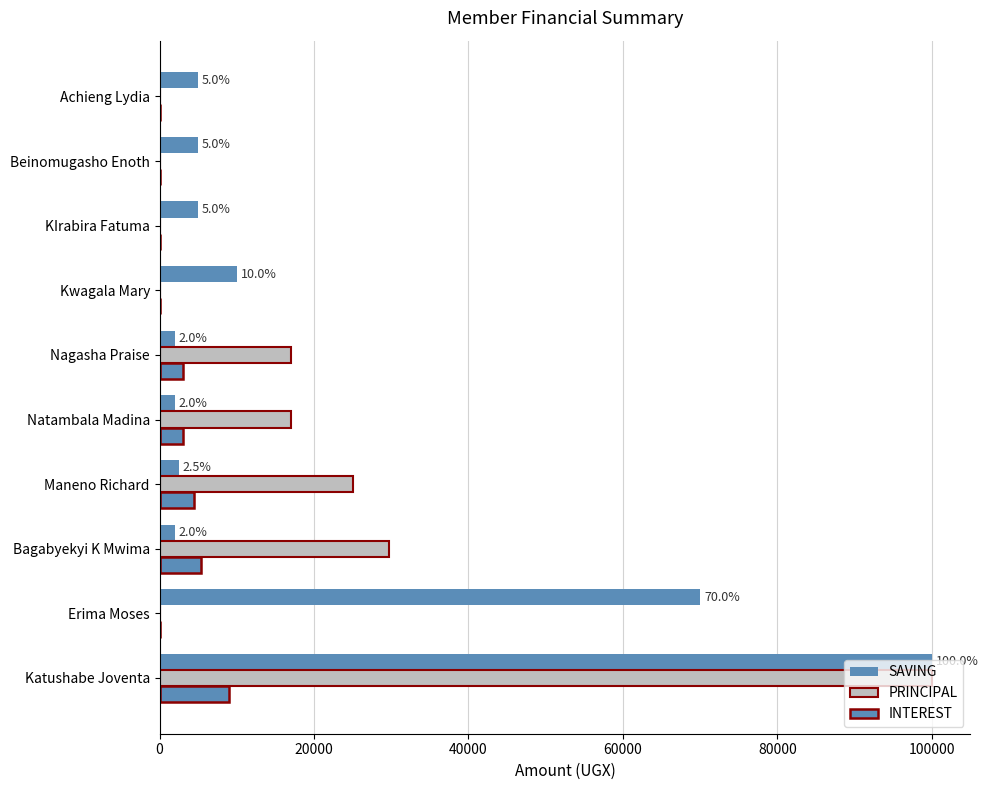

Rank the series by their maximum value, from lowest to highest.

INTEREST, SAVING, PRINCIPAL